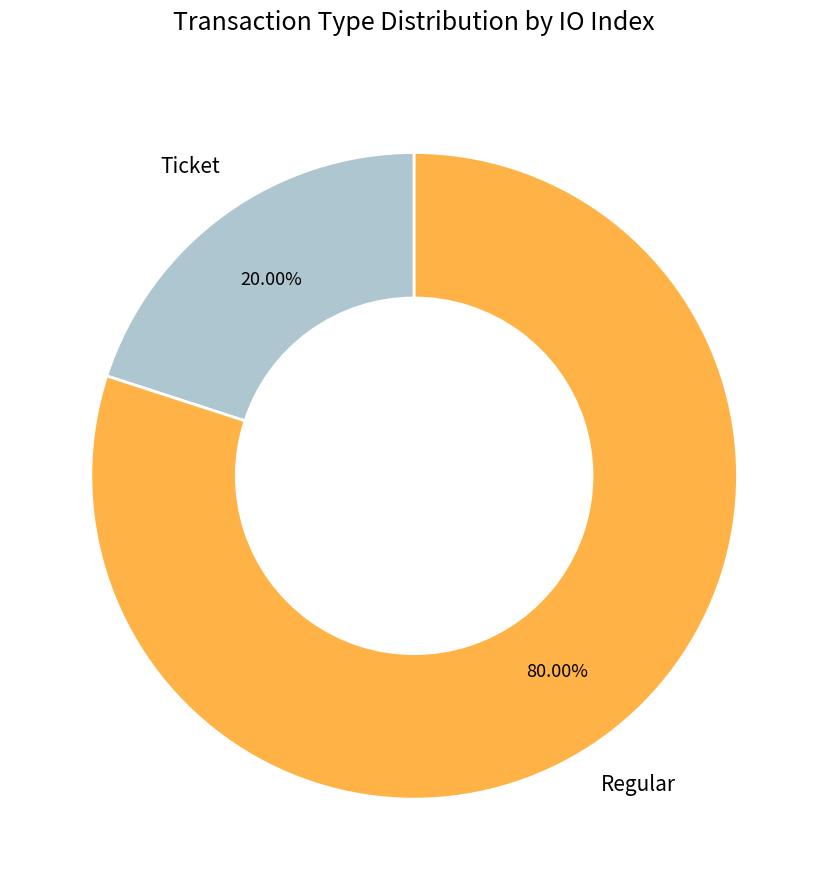

Does any single category account for the majority?

Yes